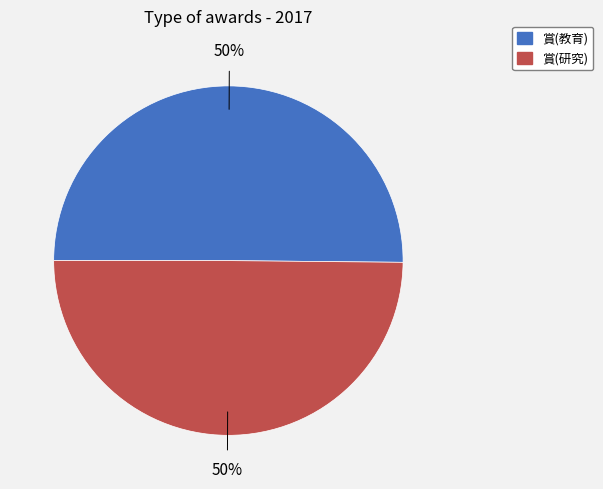

To the nearest percent, what is the combined percentage of 賞(教育) and 賞(研究)?

100%